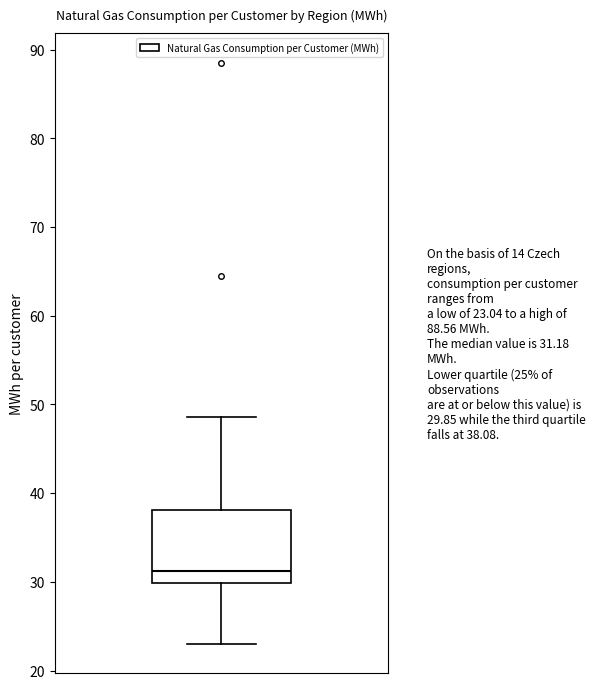

Transcribe this box plot: give where the median line is, the range the box spans, and where the two whiskers end, as read against the y-axis. The values are not printed on the chart, so give them approximately, as read against the axis.

median 31, box 30 to 38, whiskers 23 to 49